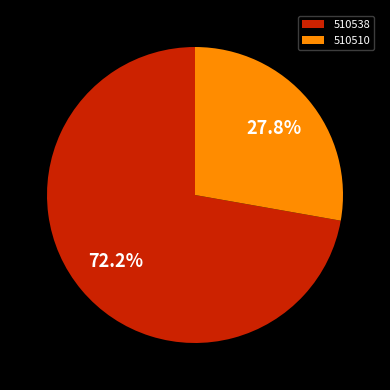

Which category accounts for the majority?

510538